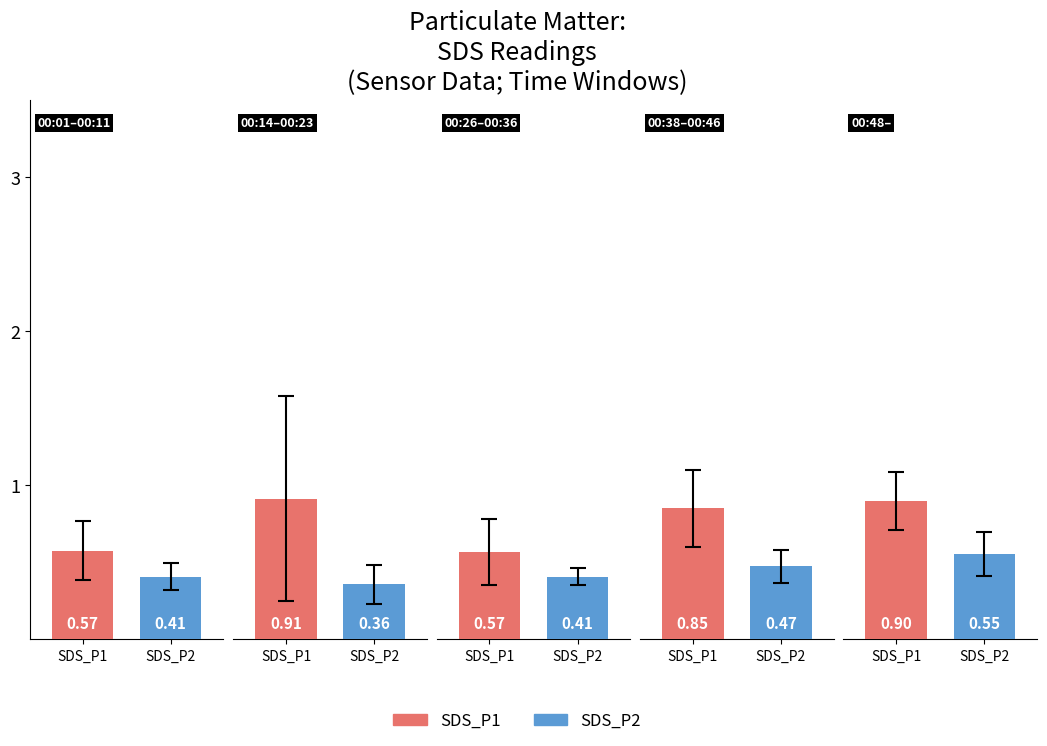

List the series in order of their overall mean, highest first.

SDS_P1, SDS_P2